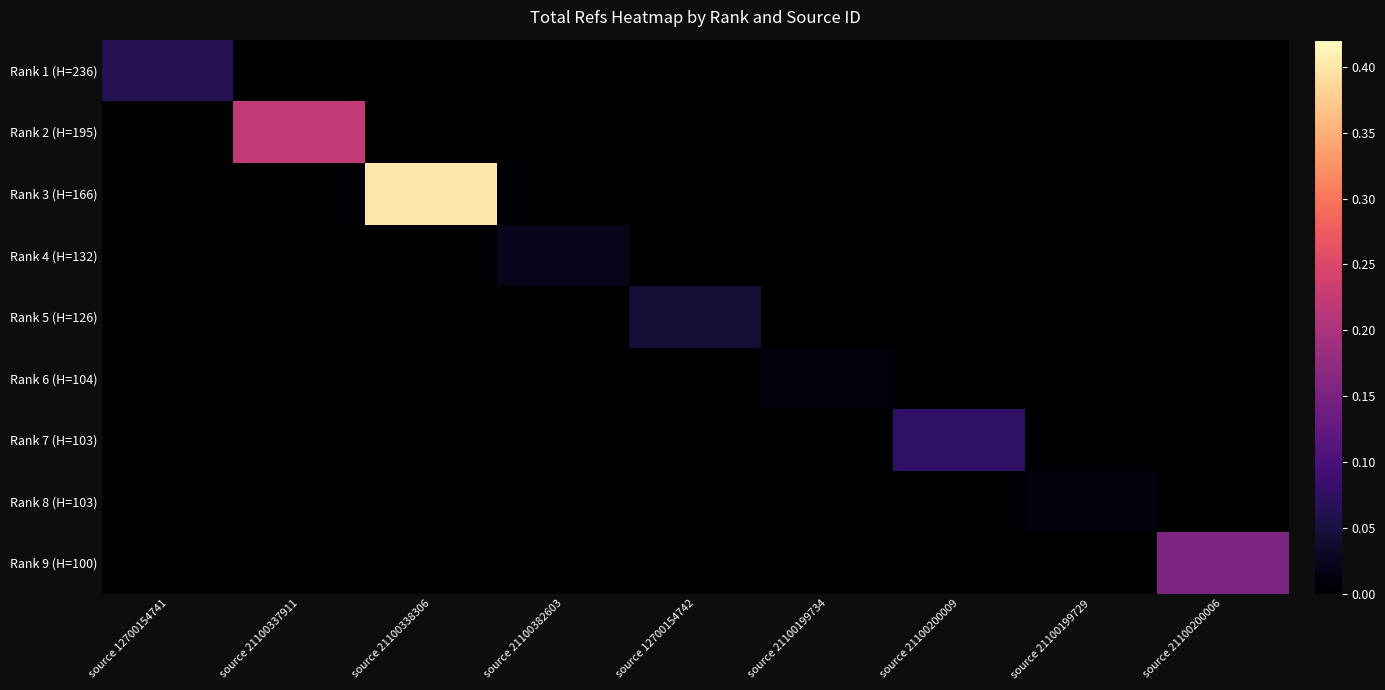

Which series has the largest range (max minus min)?

Rank 3 (H=166)